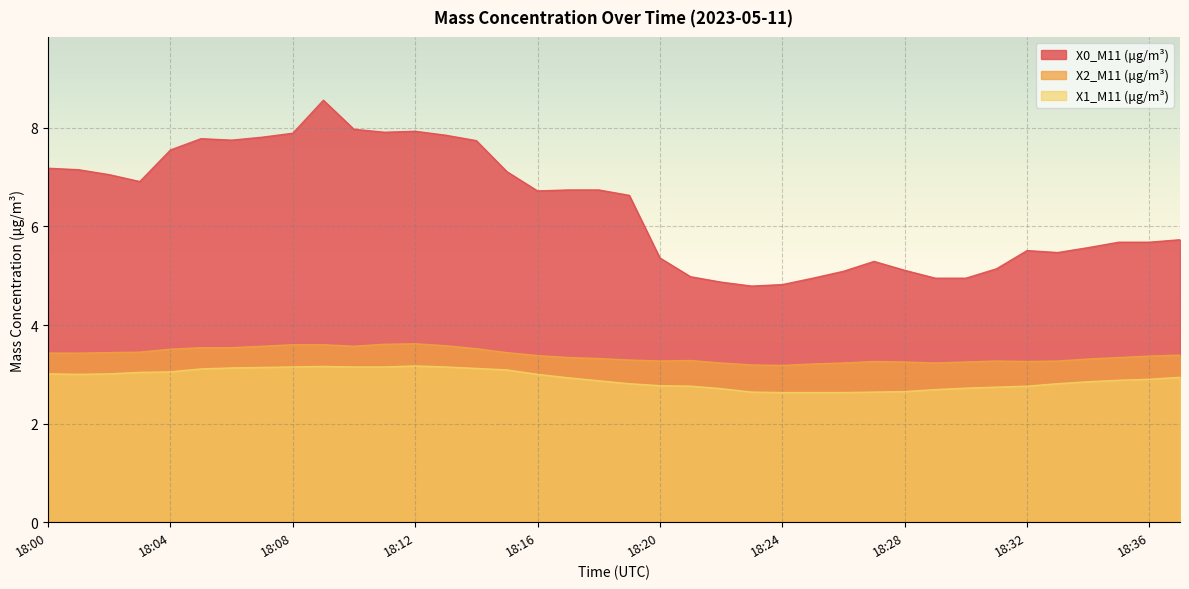

The X2_M11 (μg/m³) series shows 3.6 at 18:11. True or false?

True